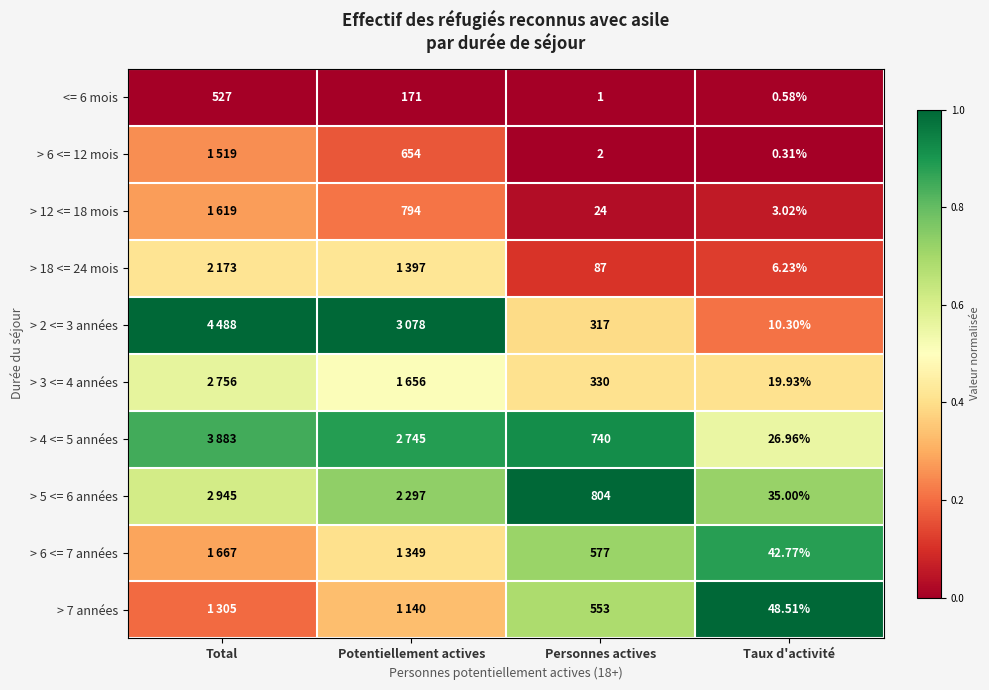

Is the value of > 3 <= 4 années at Taux d'activité greater than the value of > 12 <= 18 mois at Personnes actives?

No